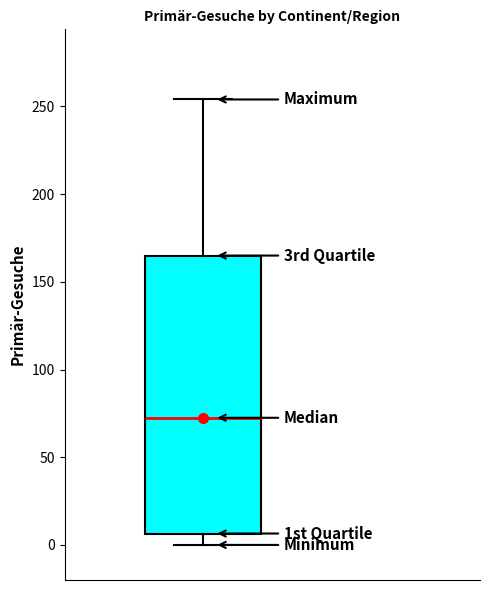

Read this box plot against the y-axis: the position of the median line, the range covered by the box, and the ends of both whiskers. The values are not printed on the chart, so give them approximately, as read against the axis.

median 75, box 5 to 165, whiskers 0 to 255